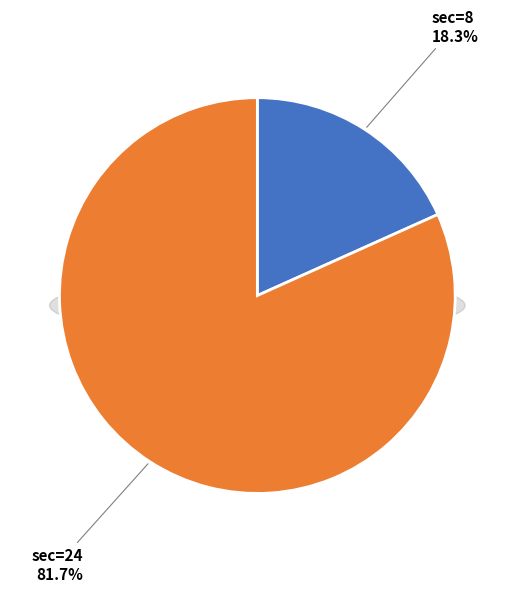

Is there a majority slice in this chart?

Yes